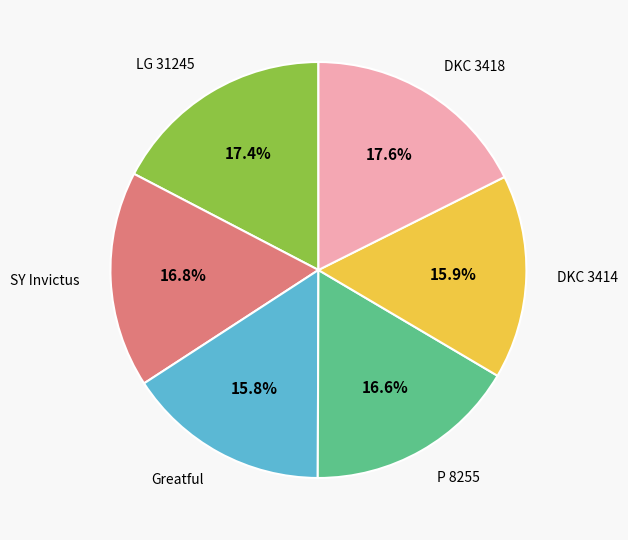

What portion of the pie excludes LG 31245?

82.6%